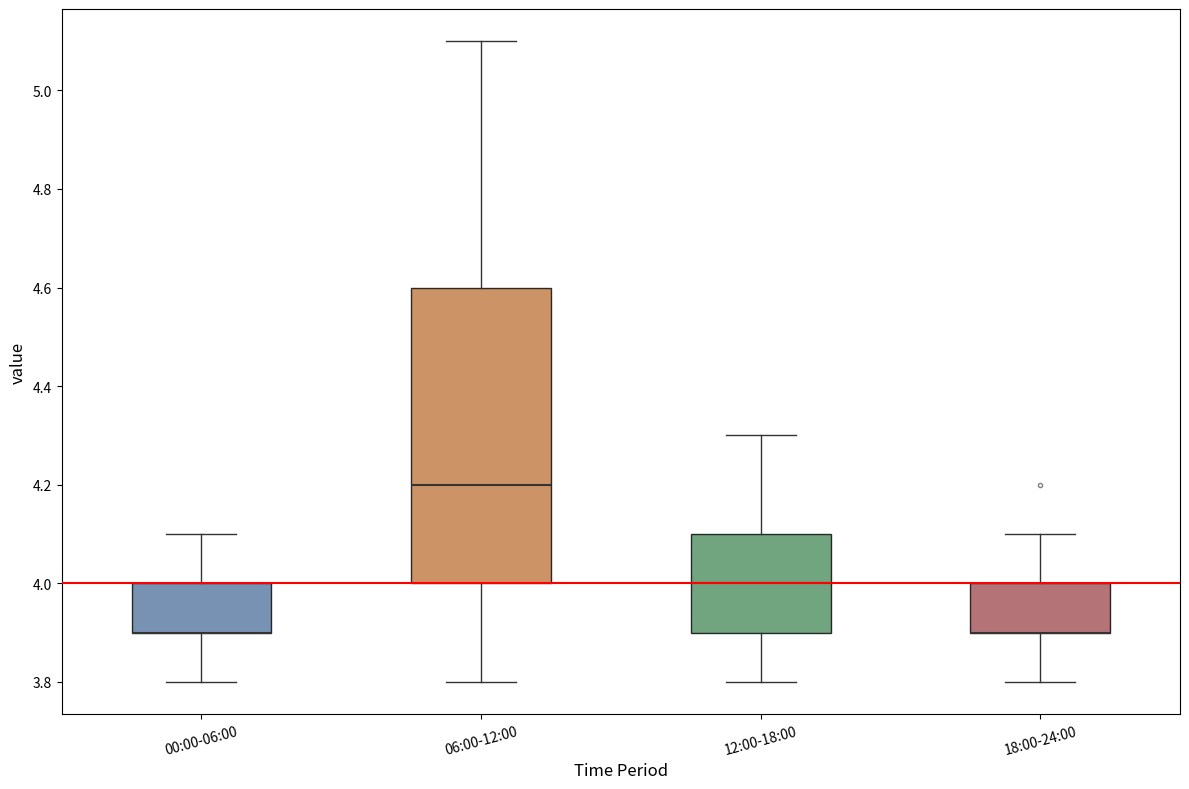

Reading left to right, read every box against the y-axis: the position of its median line, the range the box covers, and the ends of its whiskers. The values are not printed on the chart, so give them approximately, as read against the axis.

00:00-06:00: median 3.9 (drawn on the box's lower edge), box 3.9 to 4.0, whiskers 3.8 to 4.1
06:00-12:00: median 4.2, box 4.0 to 4.6, whiskers 3.8 to 5.1
12:00-18:00: median 4.0, box 3.9 to 4.1, whiskers 3.8 to 4.3
18:00-24:00: median 3.9 (drawn on the box's lower edge), box 3.9 to 4.0, whiskers 3.8 to 4.1